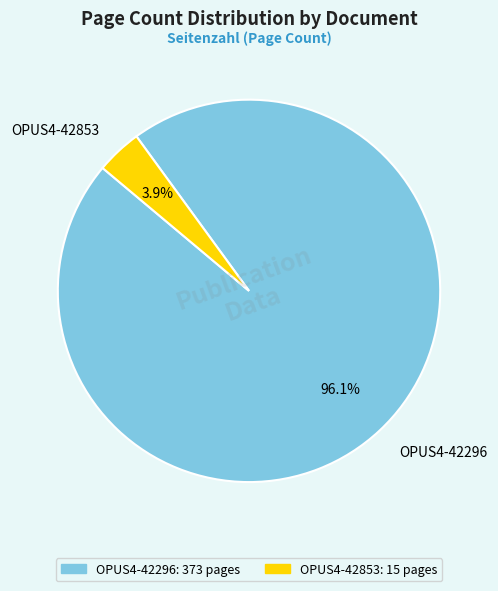

Combined, do OPUS4-42853 and OPUS4-42296 account for over 50%?

Yes